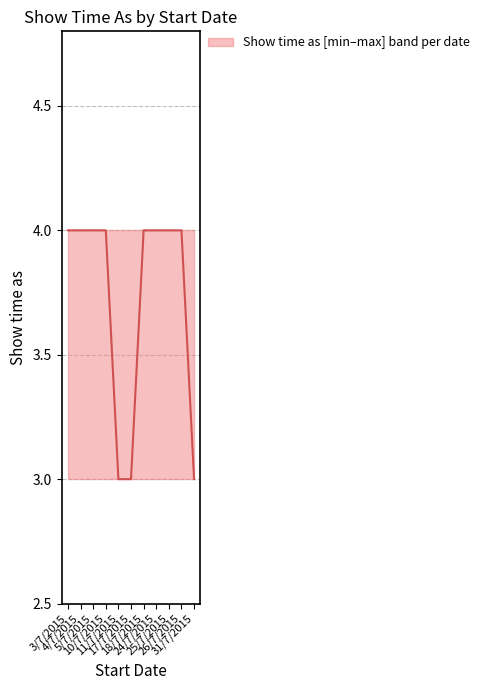

Is it true that the value at 17/7/2015 is 3?

True